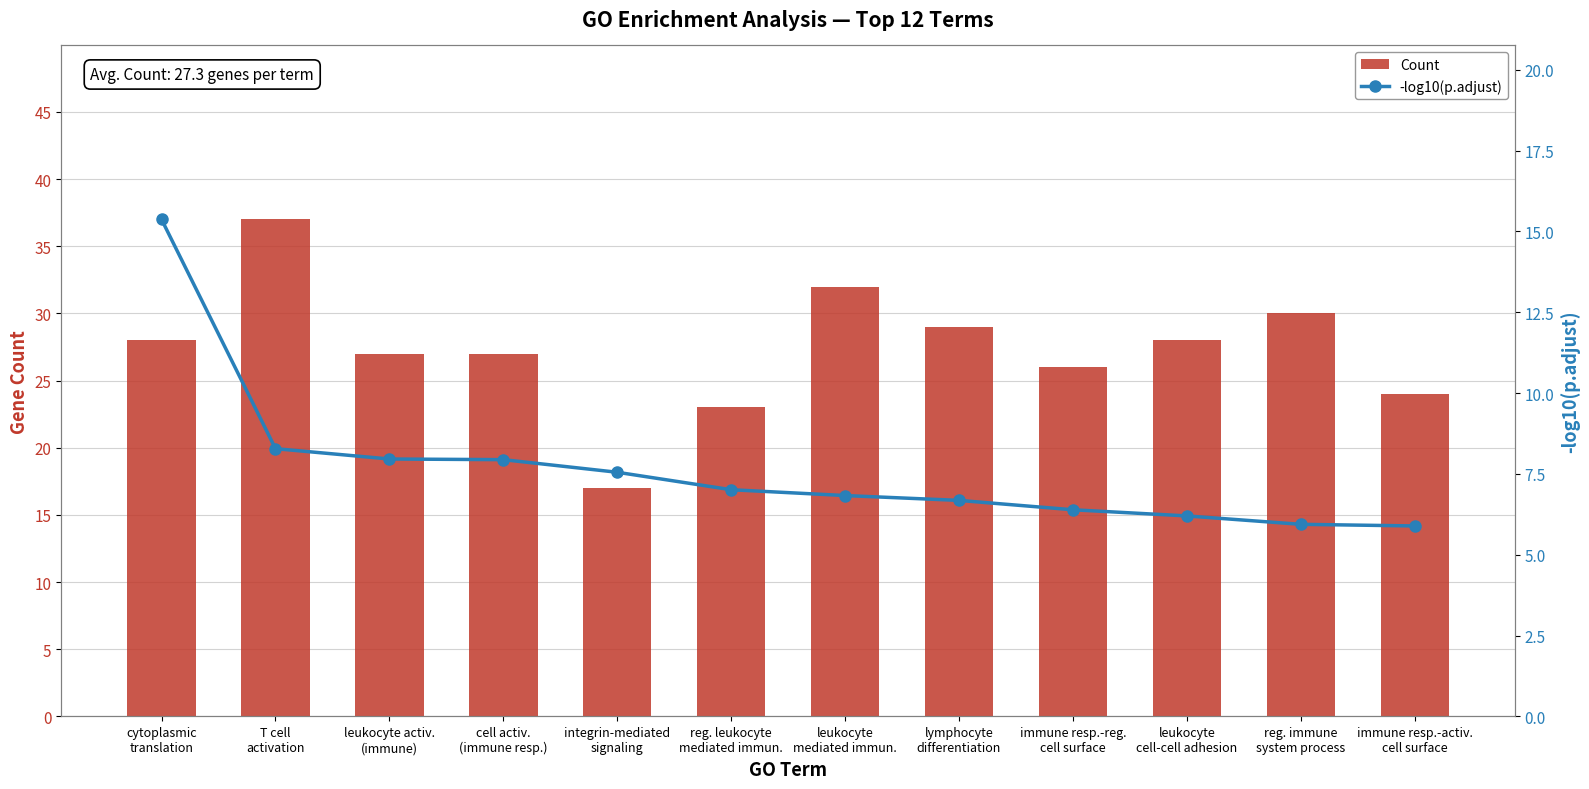

What is the approximate value of -log10(p.adjust) at immune resp.-reg.
cell surface?

6.4